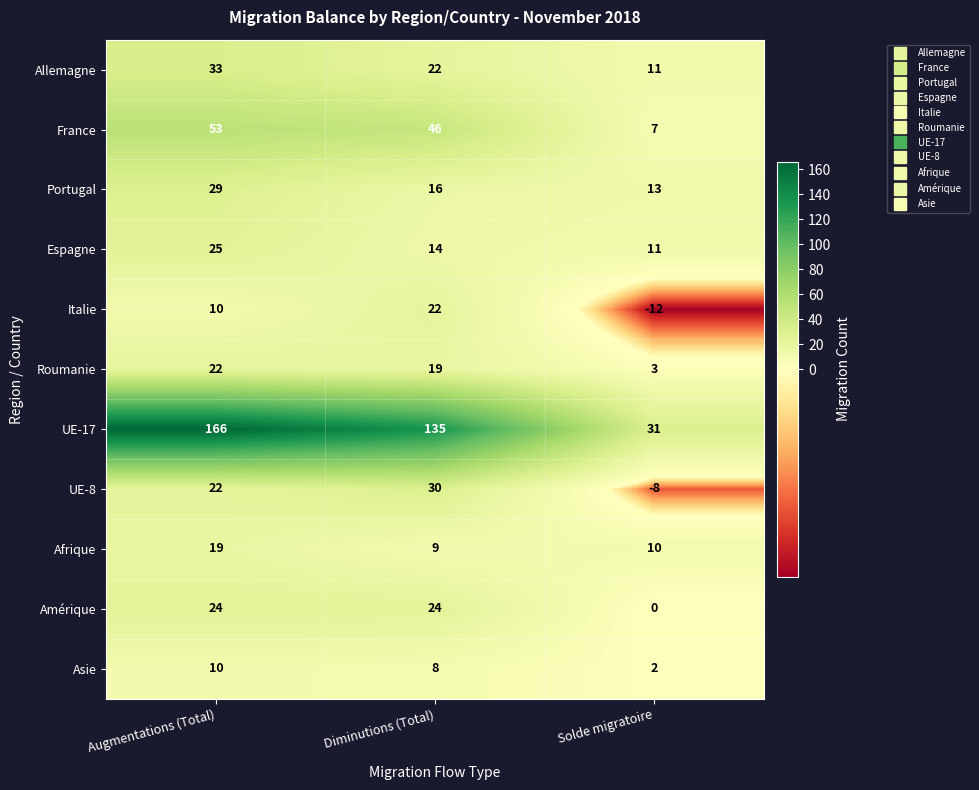

Is it true that Roumanie equals 22 at Augmentations (Total)?

True